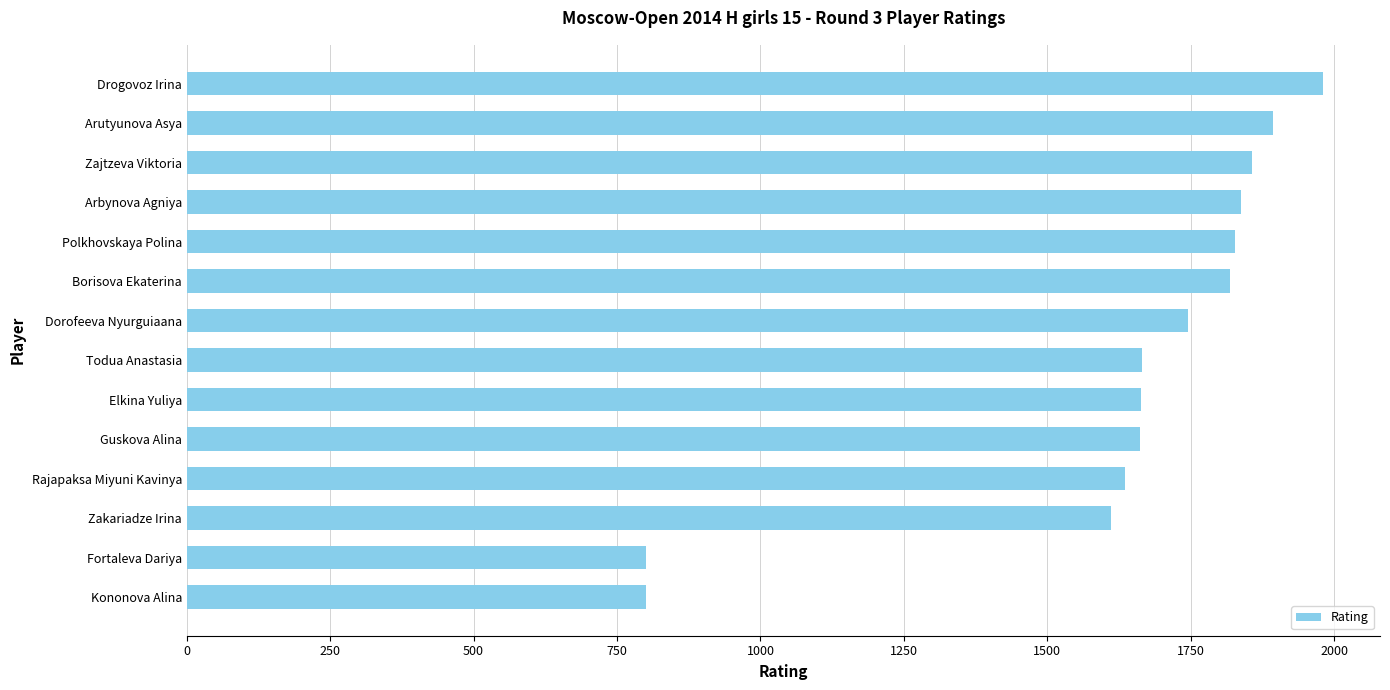

What value does the data have at Todua Anastasia?

1665